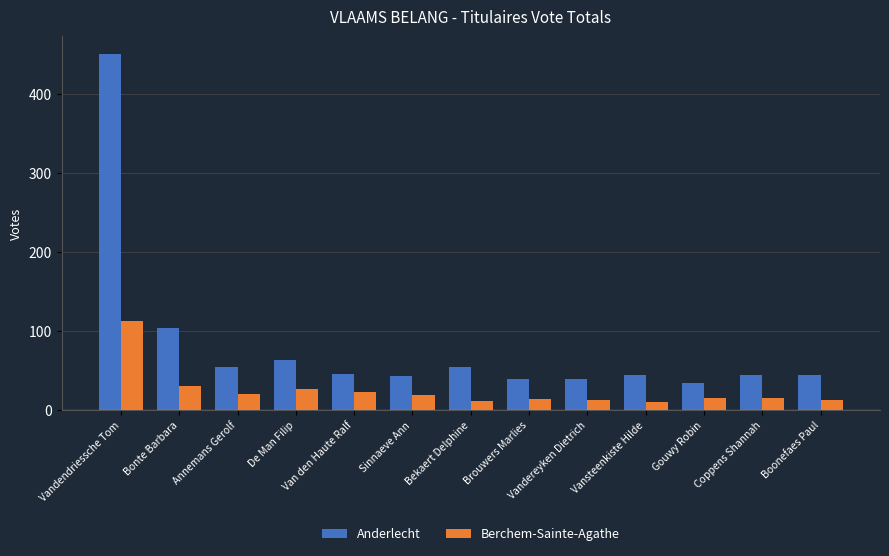

Where is Berchem-Sainte-Agathe nearest to the value 62?

Bonte Barbara